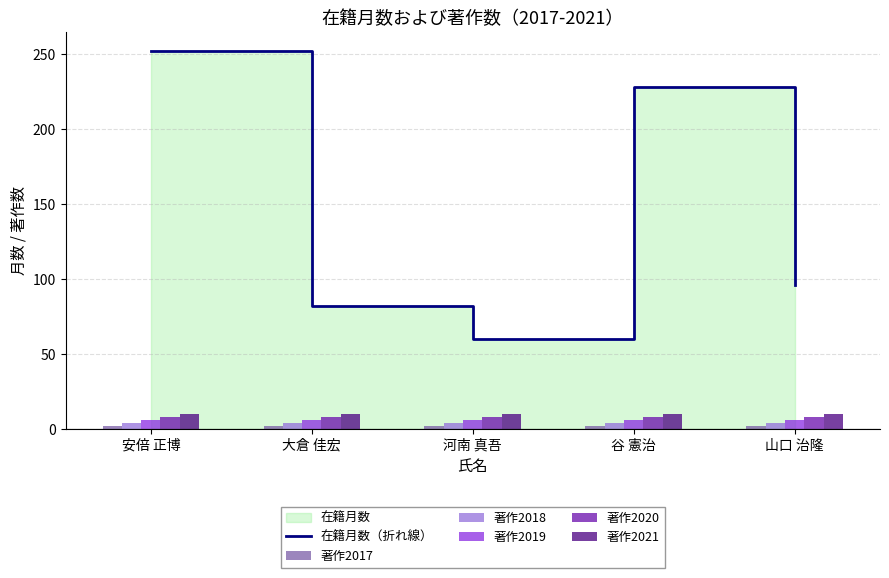

What is the spread (max minus min) of values at 安倍 正博?

250